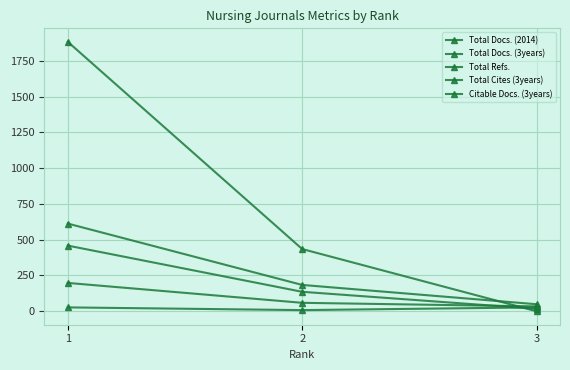

What is the approximate value of Total Docs. (3years) at 3, to the nearest 50?

50